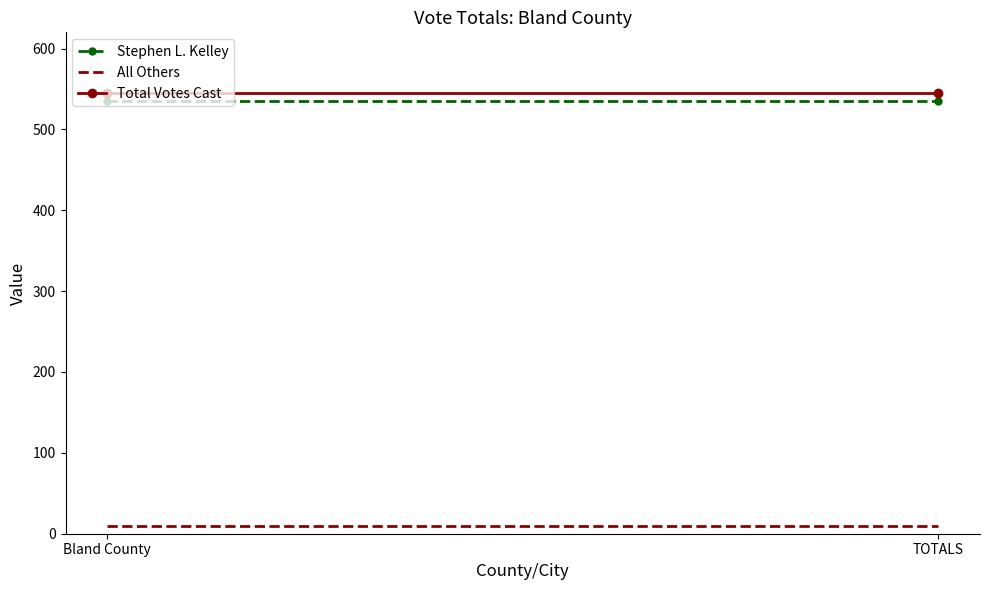

Between Bland County and TOTALS, which series saw the biggest shift?

Stephen L. Kelley